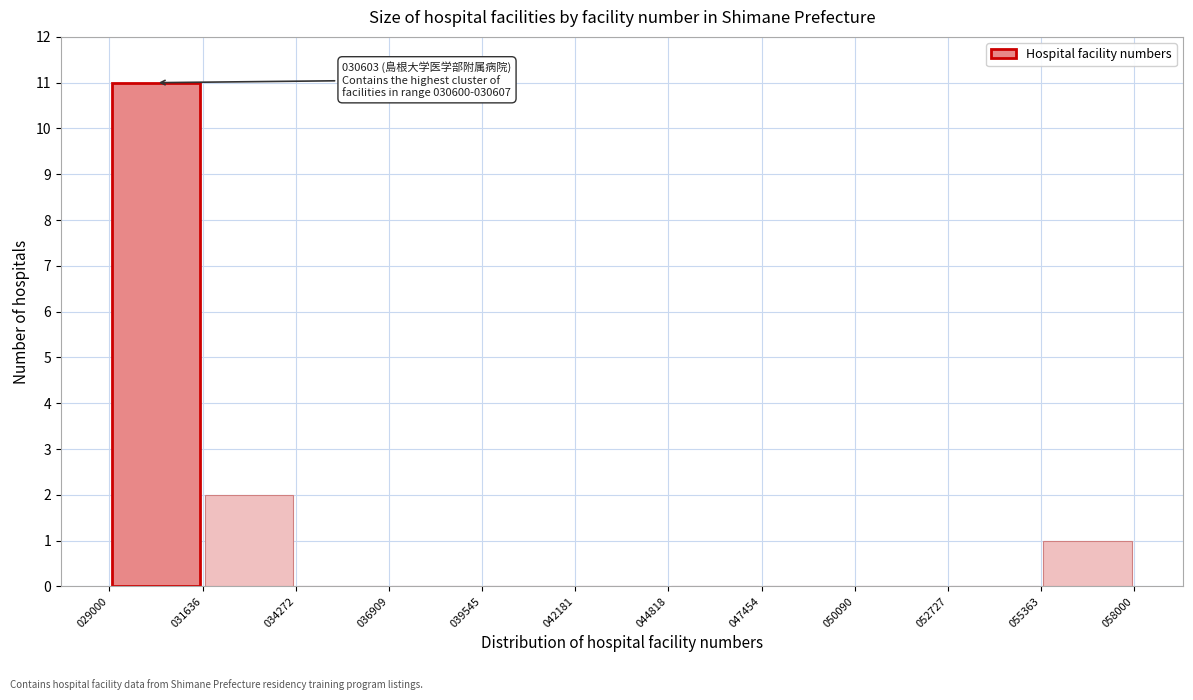

Over which range of the x-axis is the bar tallest?

029000 to 031636